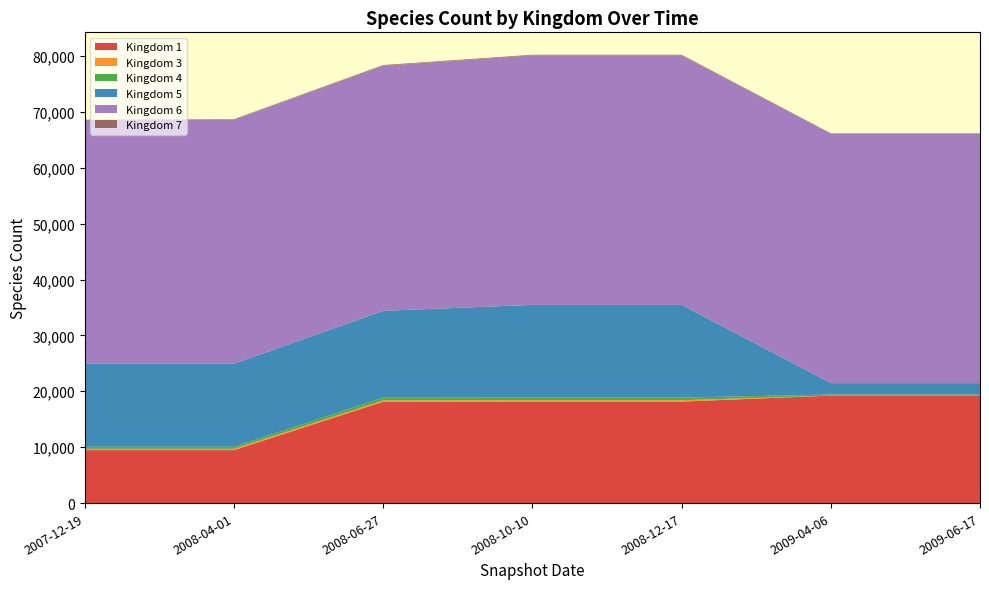

Reading right to left, what are all the values shown in this chart?

1: 19220	19220	18163	18163	18147	9479	9479
3: 1	1	239	239	236	236	236
4: 204	204	479	479	478	354	354
5: 2039	2039	16583	16583	15534	14850	14850
6: 44643	44643	44619	44619	43858	43689	43578
7: 57	57	126	126	119	88	88